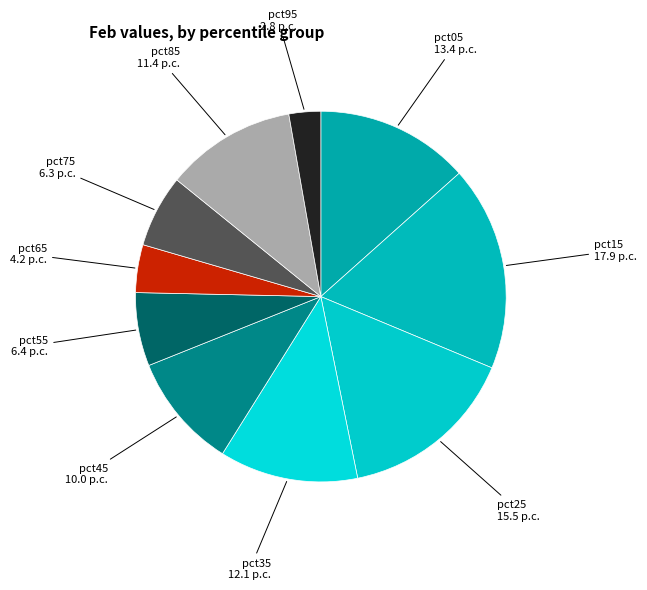

Does pct35 account for over 50% of the chart?

No